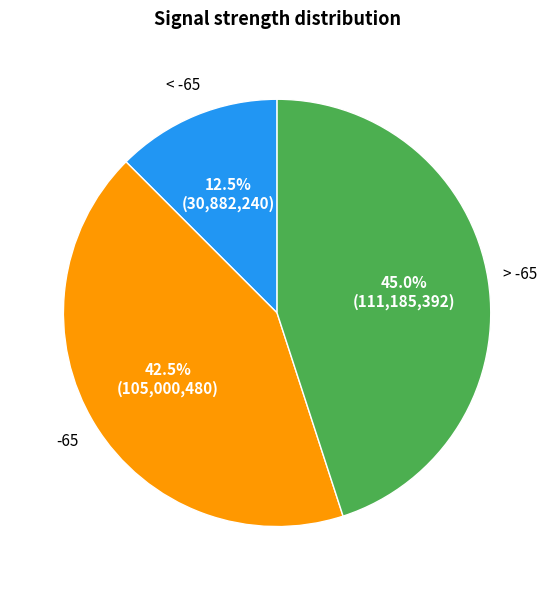

Does any single category account for the majority?

No